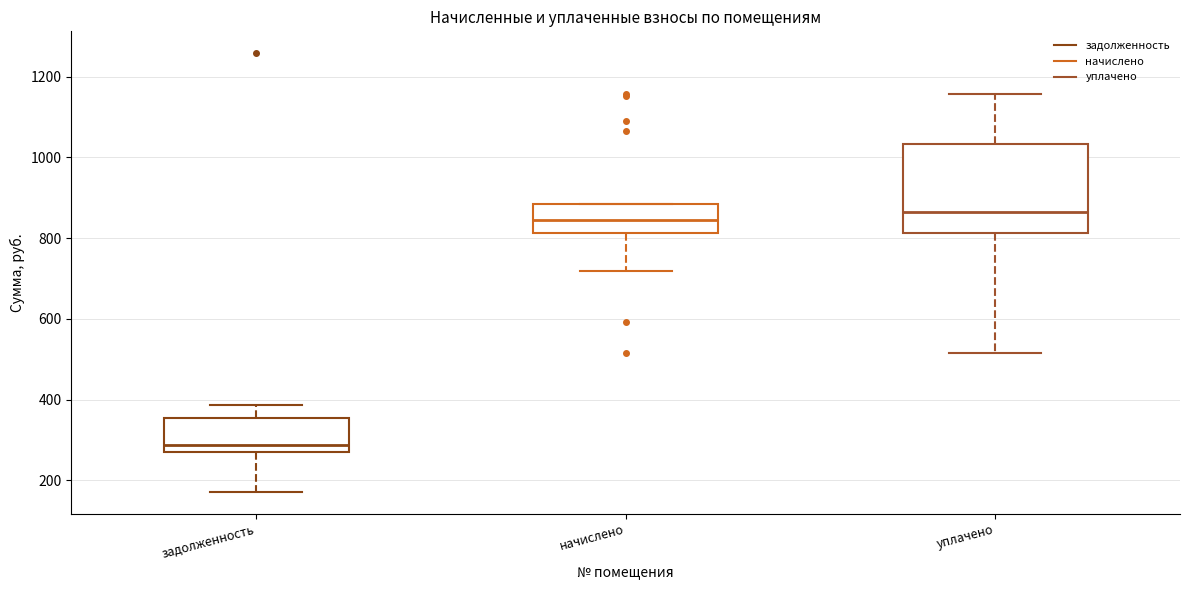

Comparing the boxes themselves (not the whiskers), which one is the tallest?

уплачено